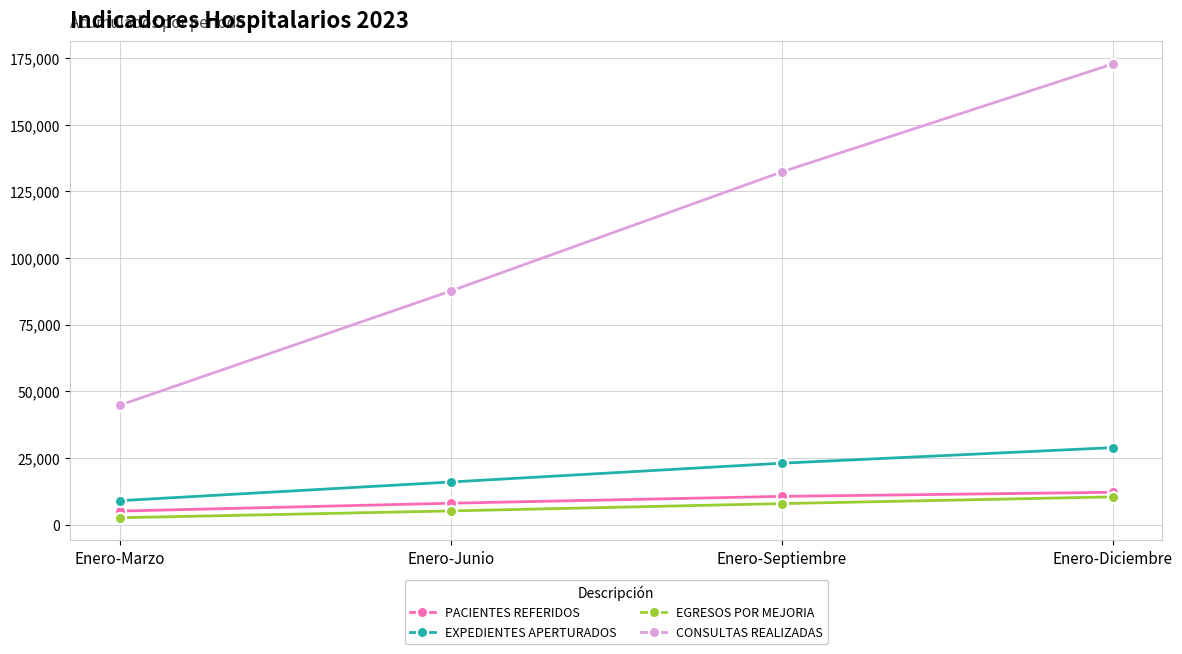

Does the chart have visible grid lines?

Yes